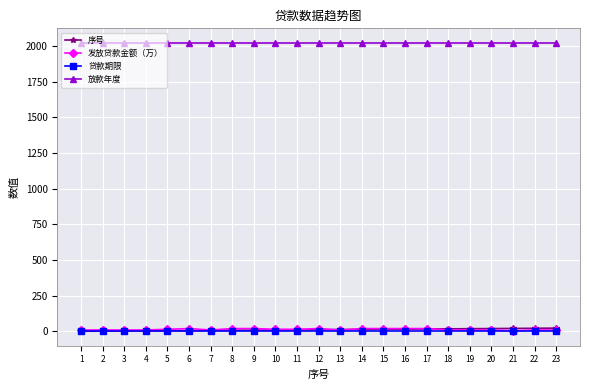

What is the minimum value for 放款年度?

2022